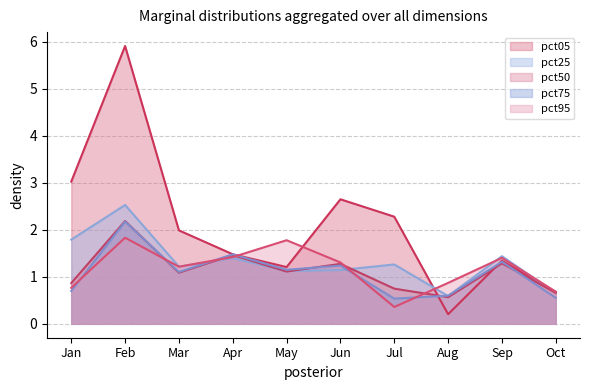

Which series has the widest spread of values?

pct05 line